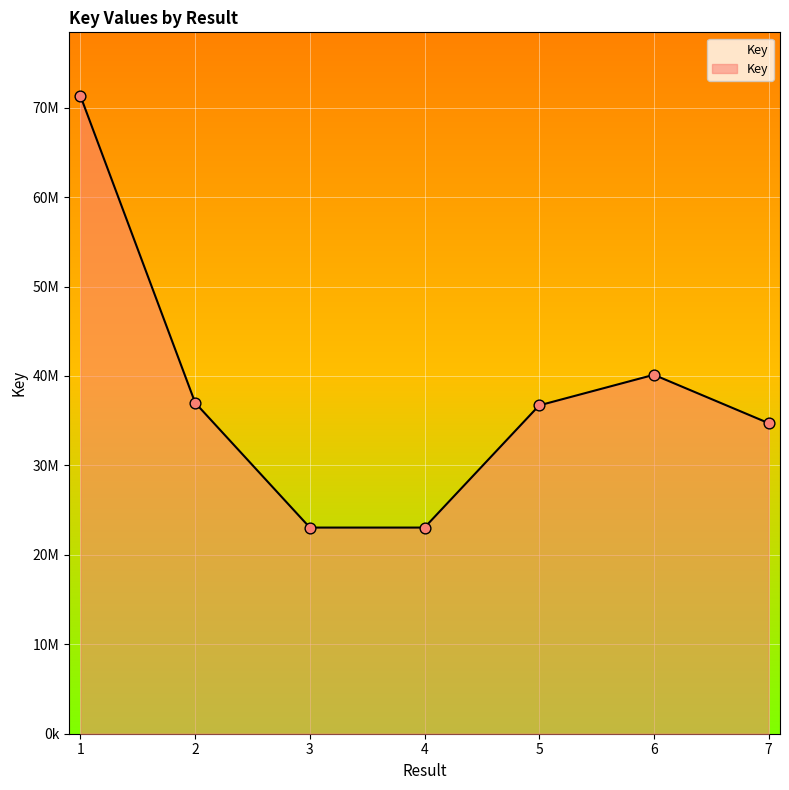

What is the change in value from 2 to 4?

-13950590